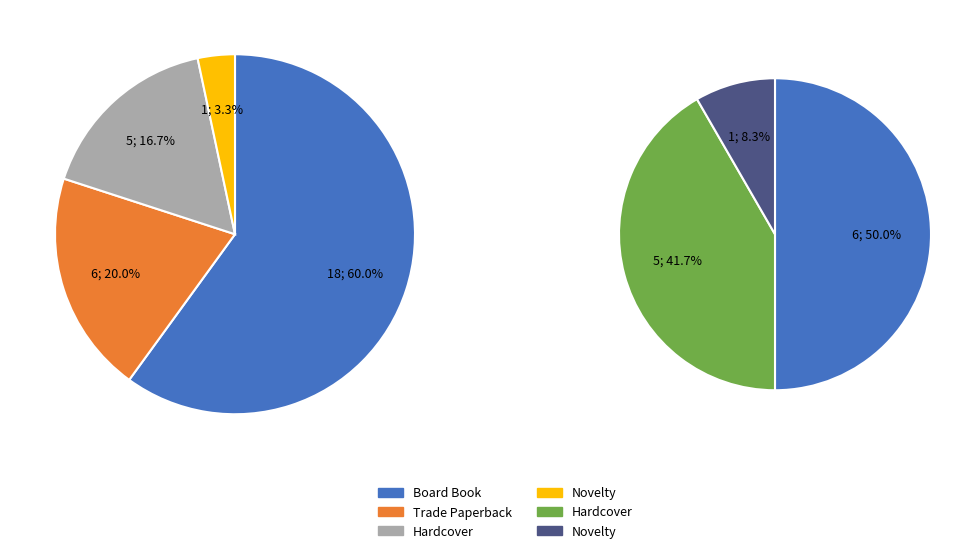

What is the majority slice?

Board Book